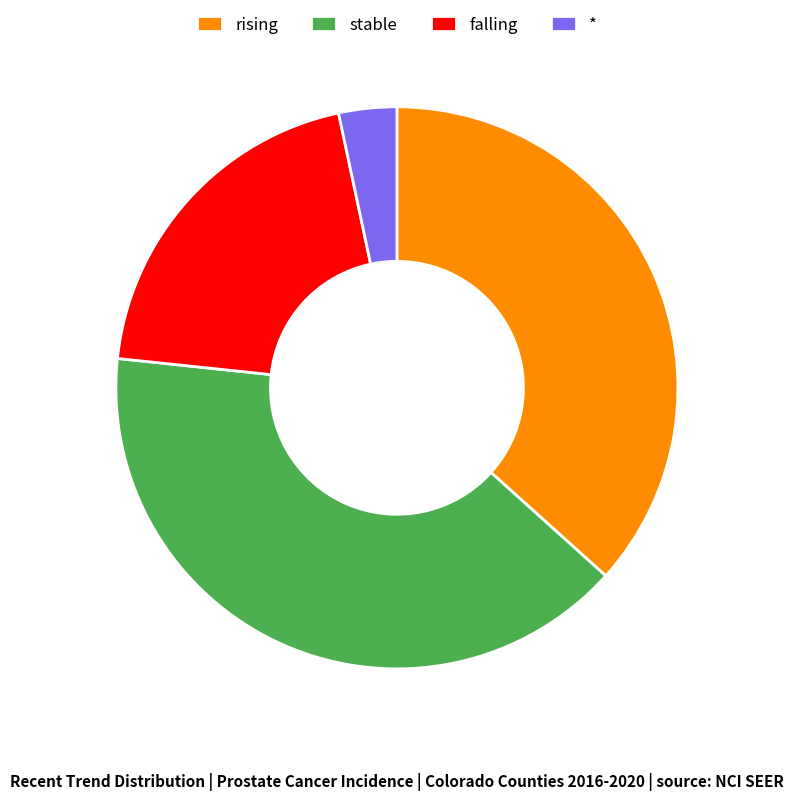

Is it true that stable is 47% of the pie?

False